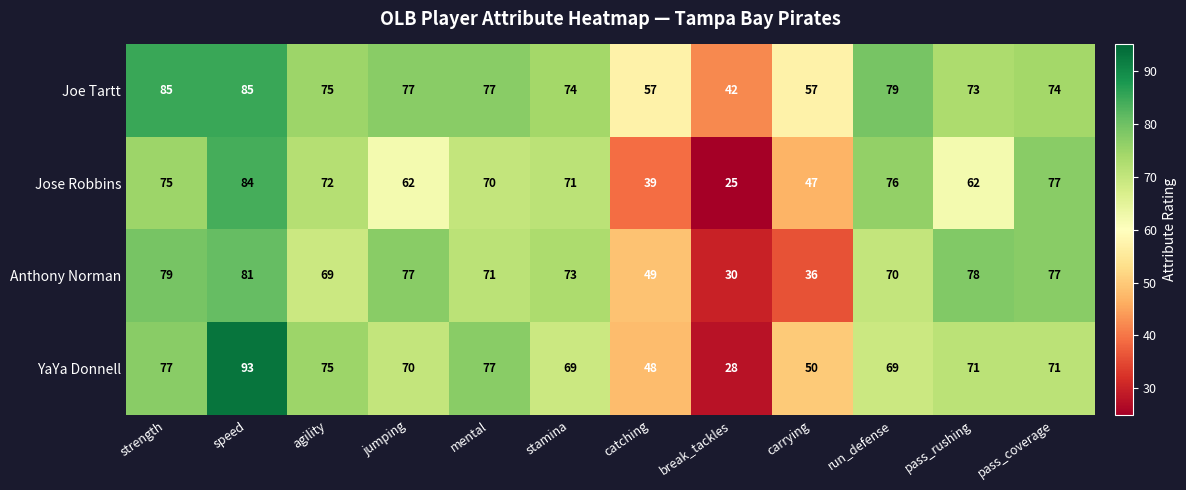

What is the total value across all series at stamina?

287